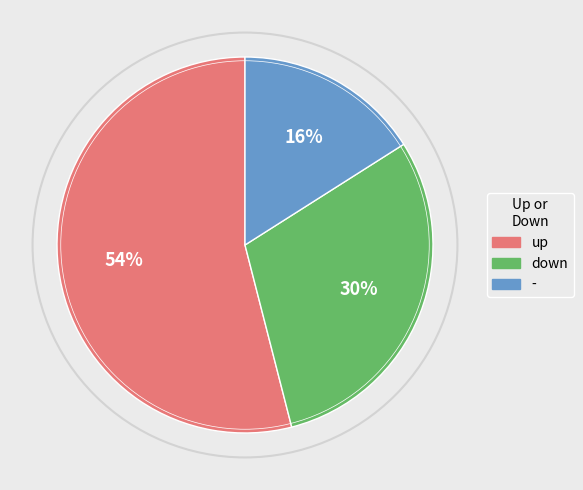

Which slice represents more than half of the pie?

up